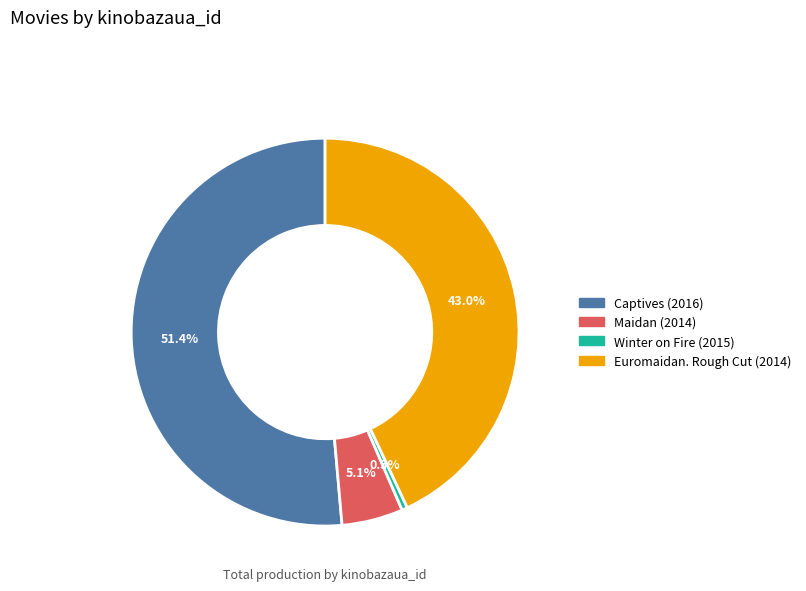

True or false: Euromaidan. Rough Cut (2014) accounts for 34% of the total.

False